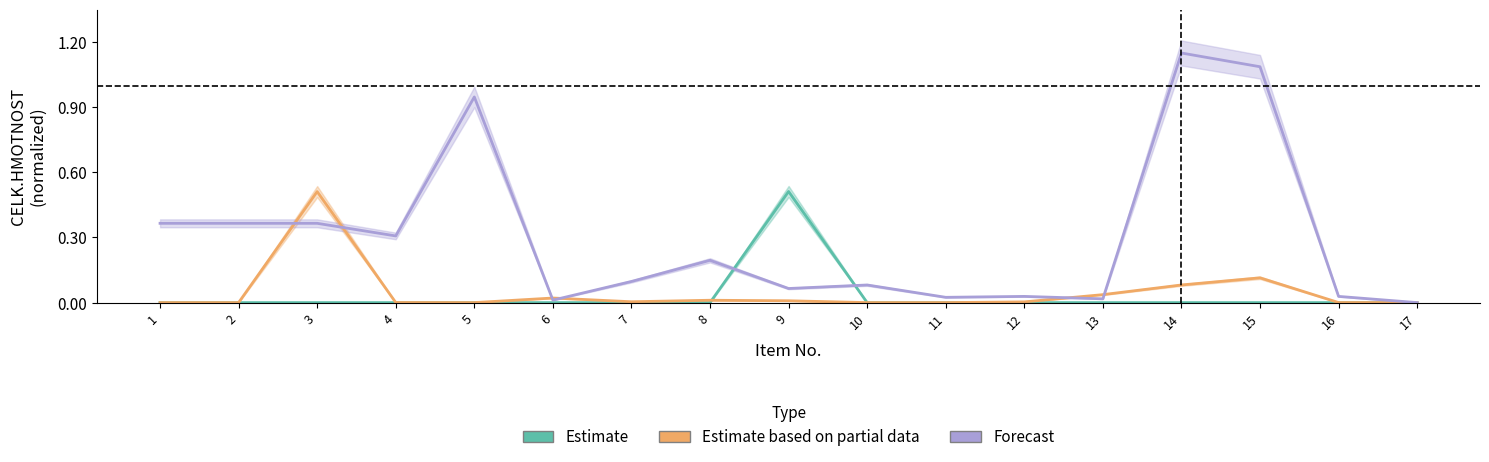

At which category is the sum across all series the highest?

14